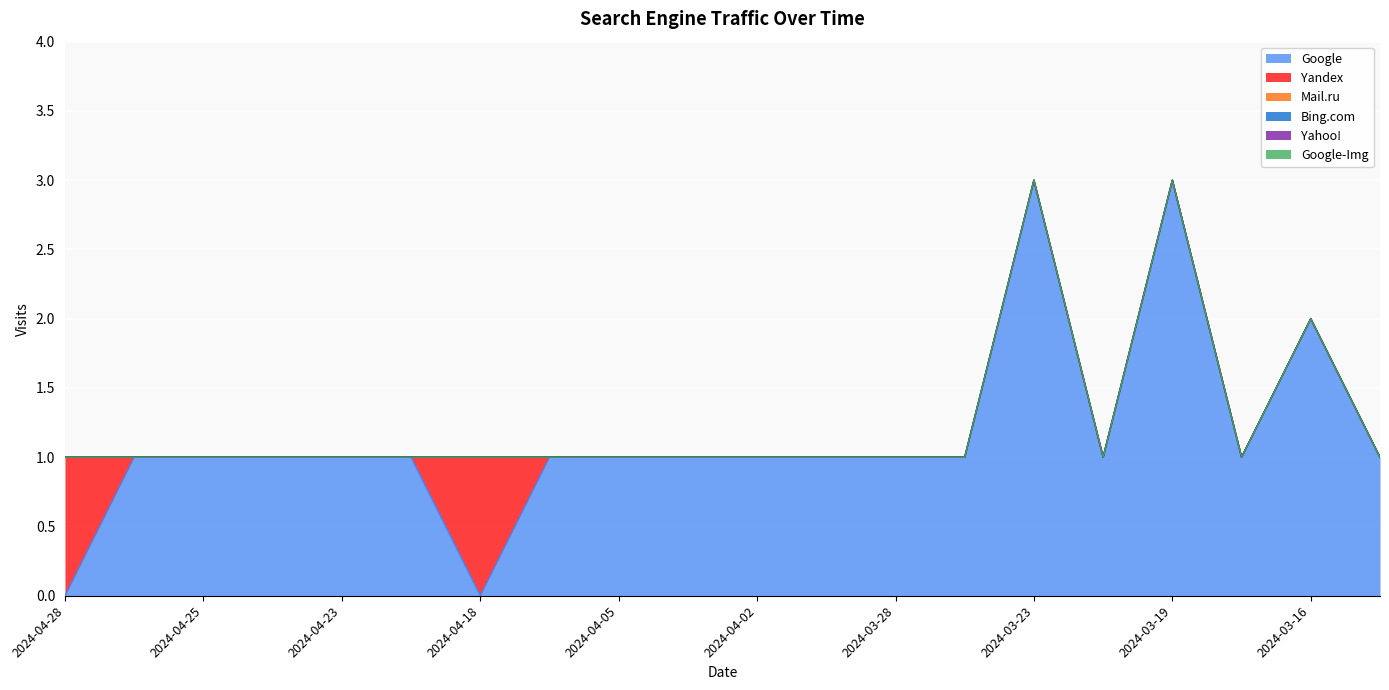

True or false: Bing.com has a value of 0 at 2024-04-26.

True